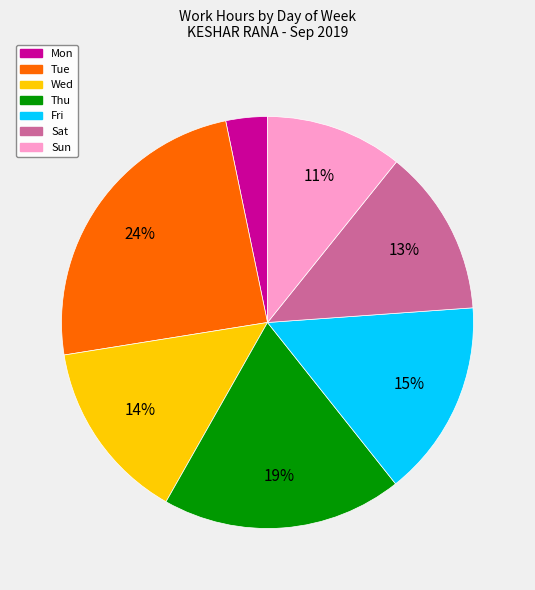

Rank the categories by value from lowest to highest.

Mon, Sun, Sat, Wed, Fri, Thu, Tue